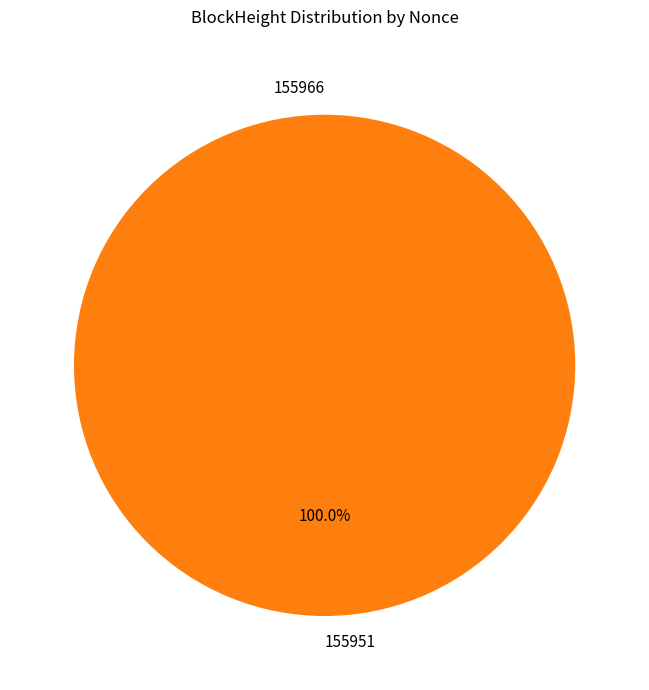

Count the number of slices in the pie.

2